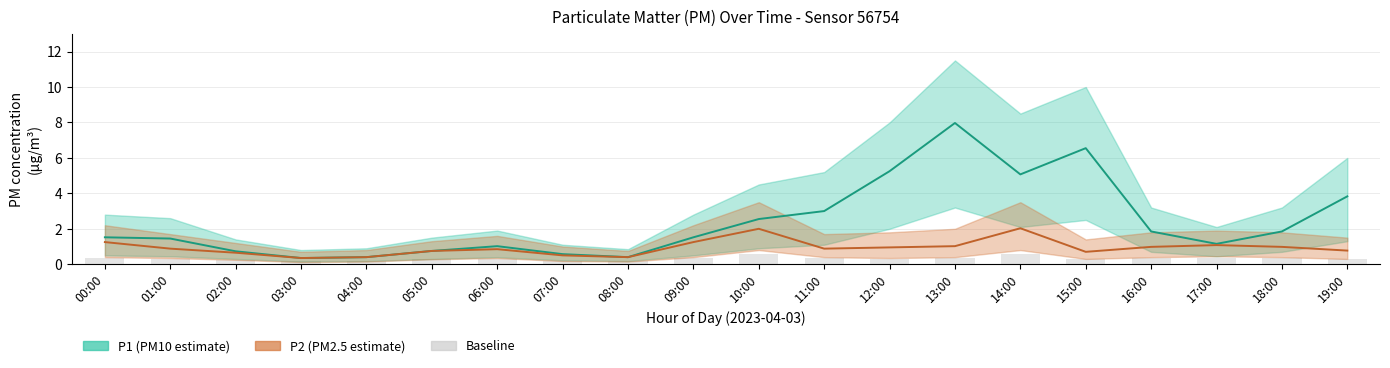

Where is P2 nearest to the value 1?

13:00